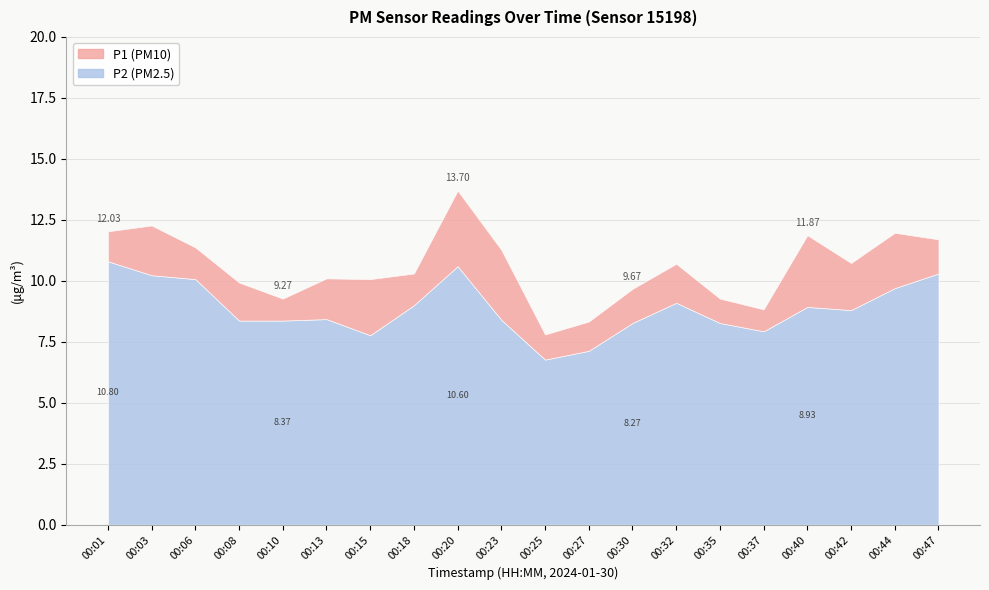

True or false: P2 and P1 cross at least once.

False